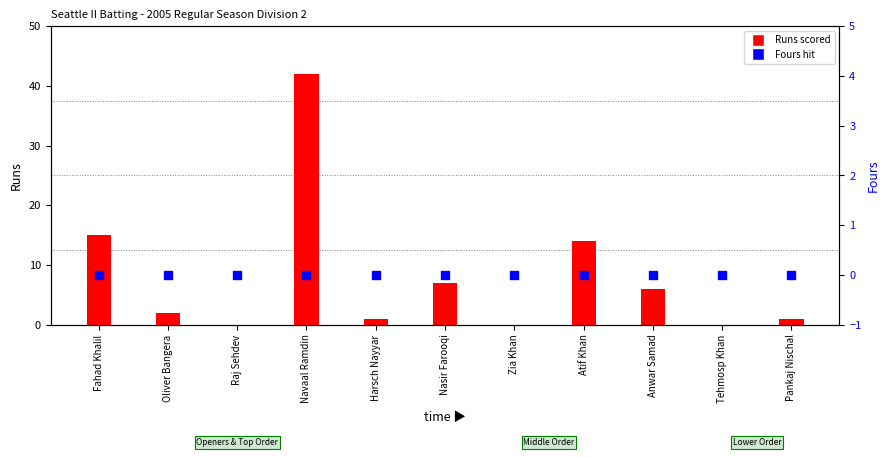

Which series reaches the maximum Y coordinate?

Runs